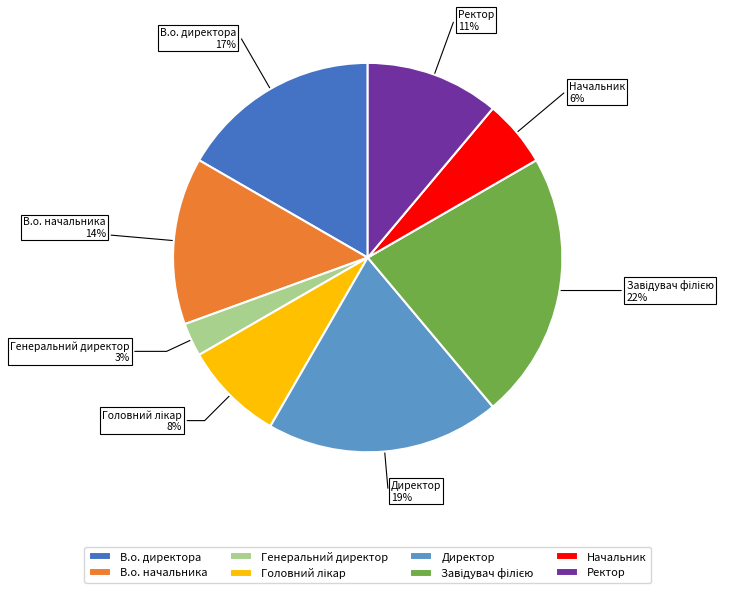

To the nearest percent, what is the difference between the Начальник and В.о. директора slice percentages?

11%